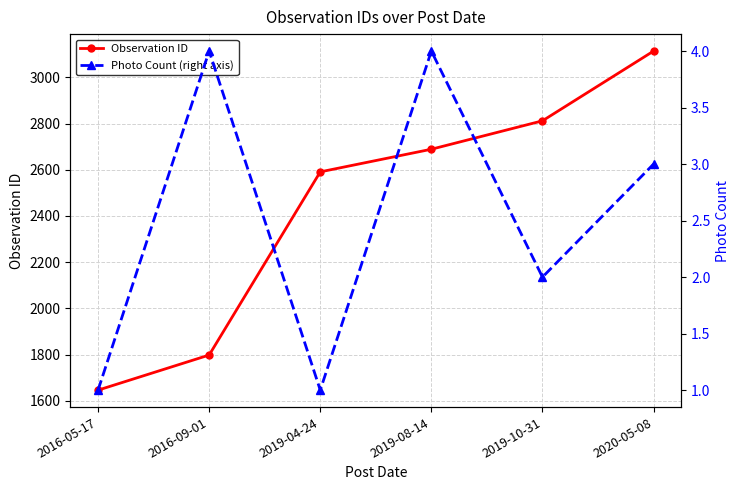

Is it true that Photo Count (right axis) equals 2 at 2016-05-17?

False